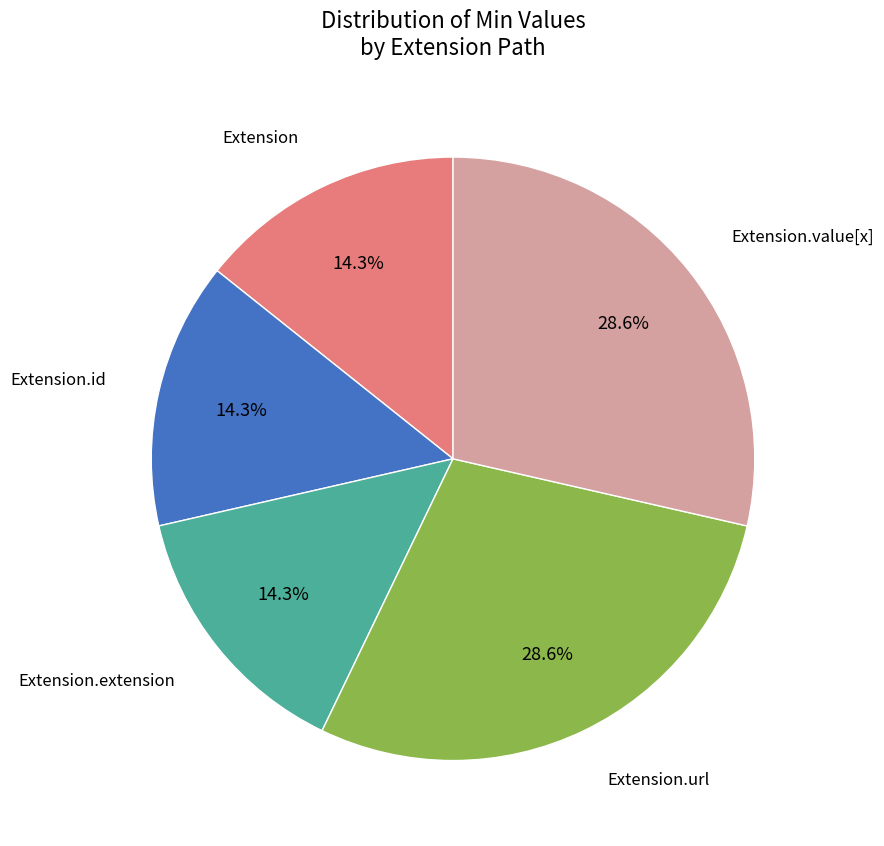

How many slices are in this pie chart?

5